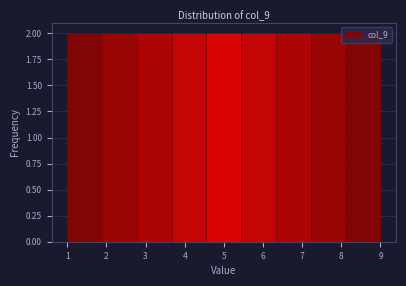

Reading left to right, list every bar in this chart as the range it spans on the x-axis followed by its height. Neither the bar edges nor the heights are printed on the chart, so give them approximately, as read against the axes.

1.0 to 1.9: 2
1.9 to 2.8: 2
2.8 to 3.7: 2
3.7 to 4.6: 2
4.6 to 5.4: 2
5.4 to 6.3: 2
6.3 to 7.2: 2
7.2 to 8.1: 2
8.1 to 9.0: 2